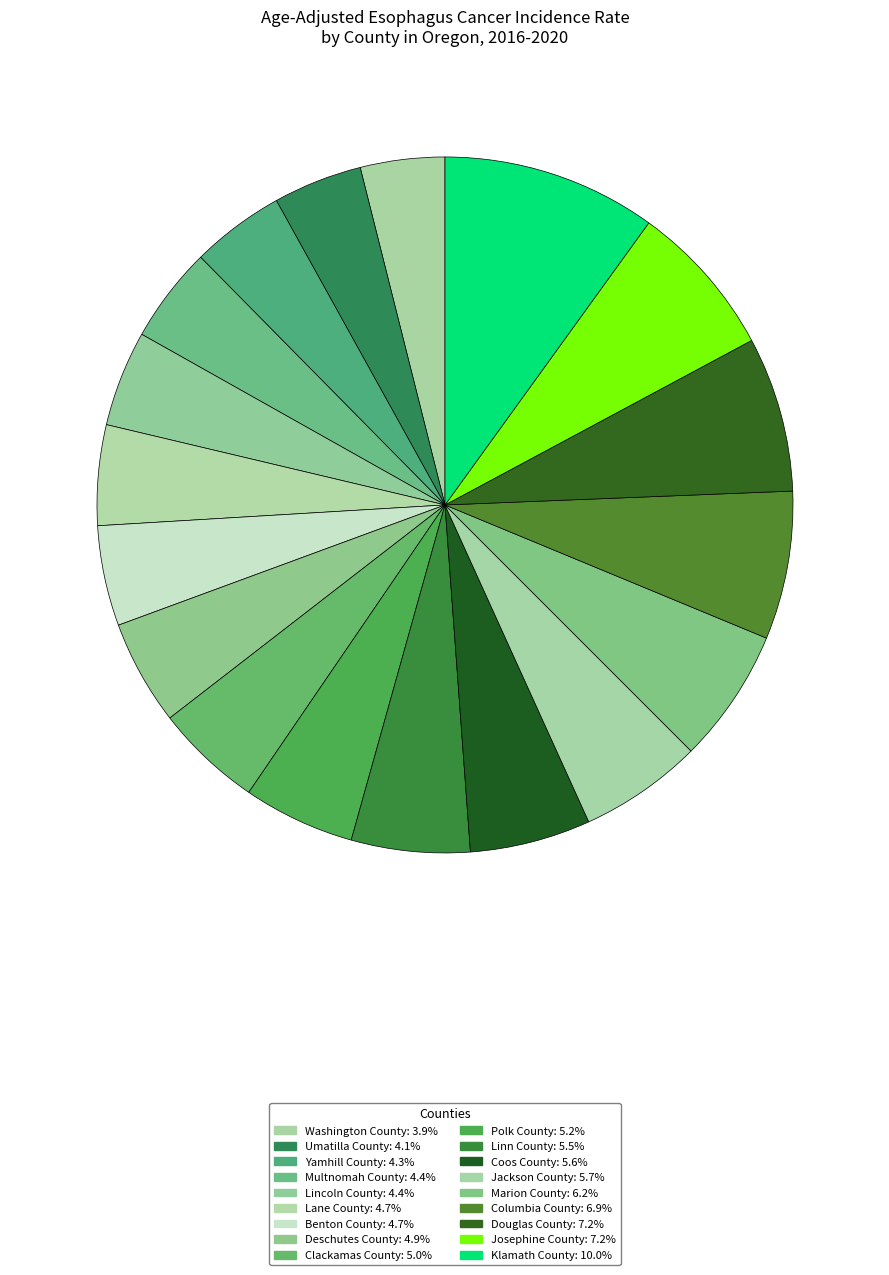

Count the number of slices in the pie.

18